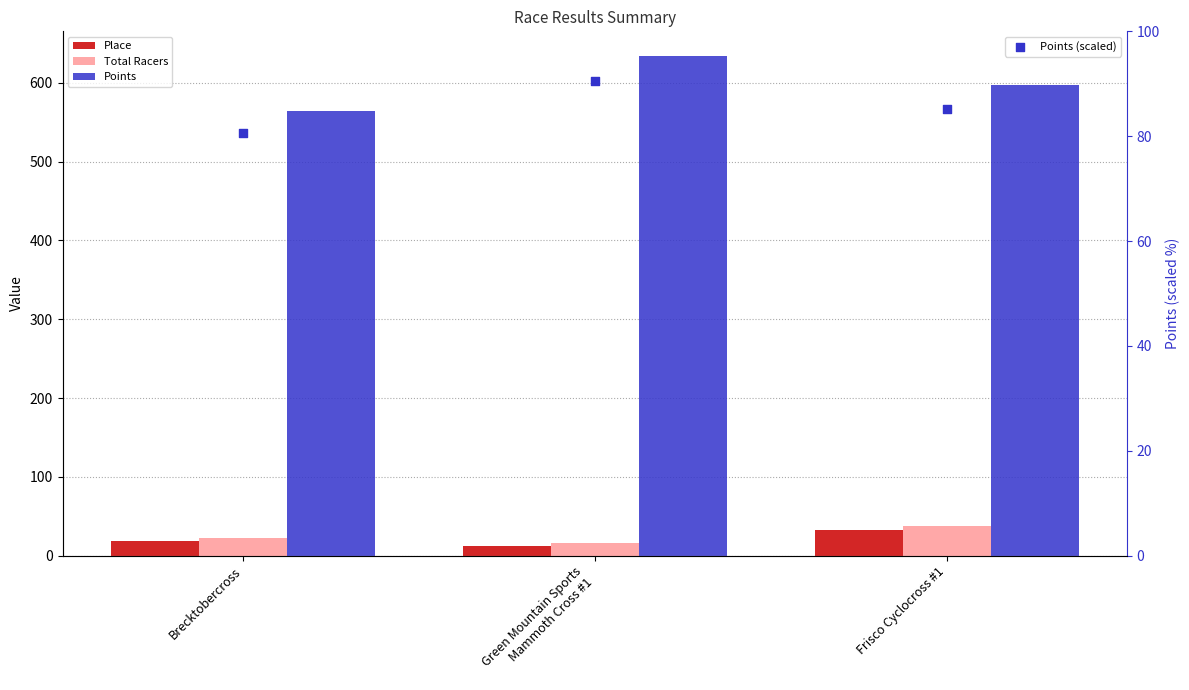

Which series has the largest Y range (max minus min)?

Points